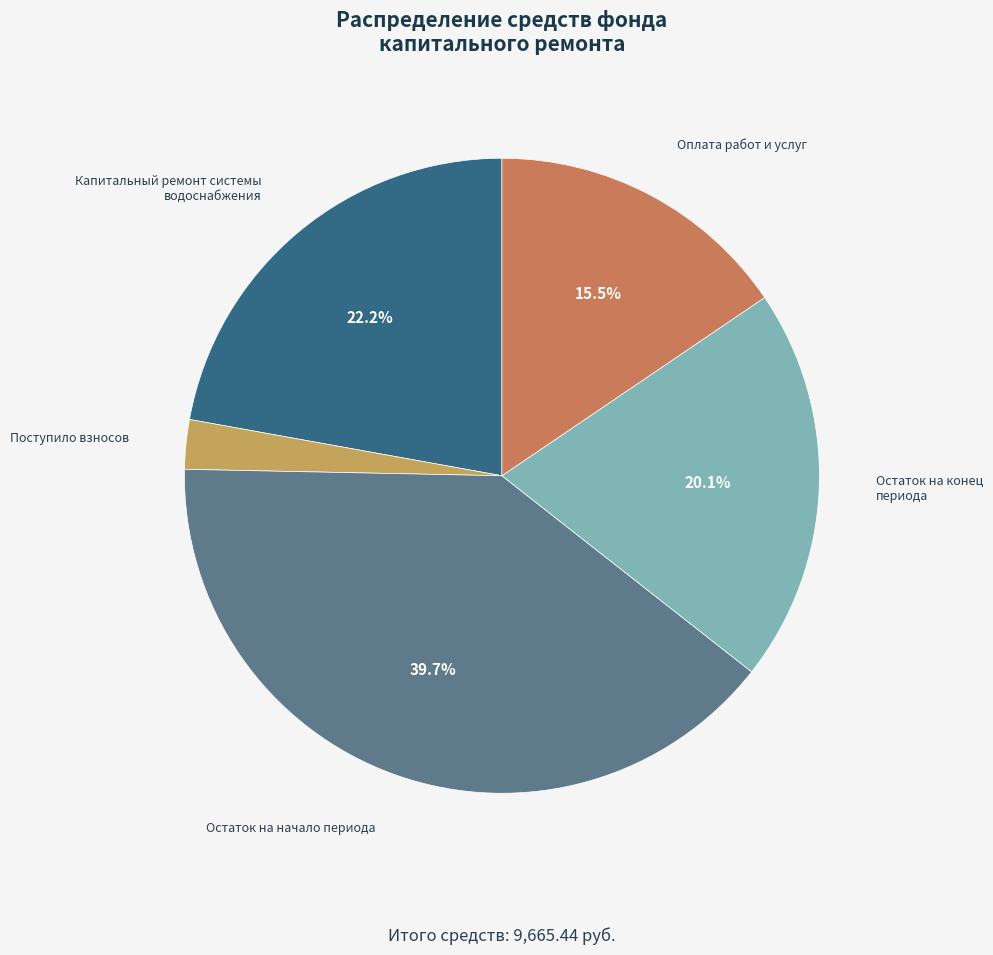

How many segments does this pie chart have?

5